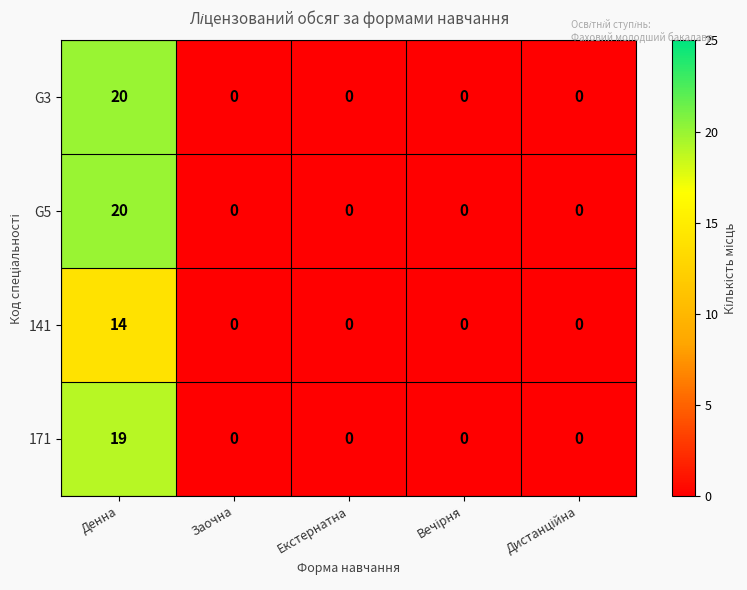

At which category is the sum across all series the highest?

Денна